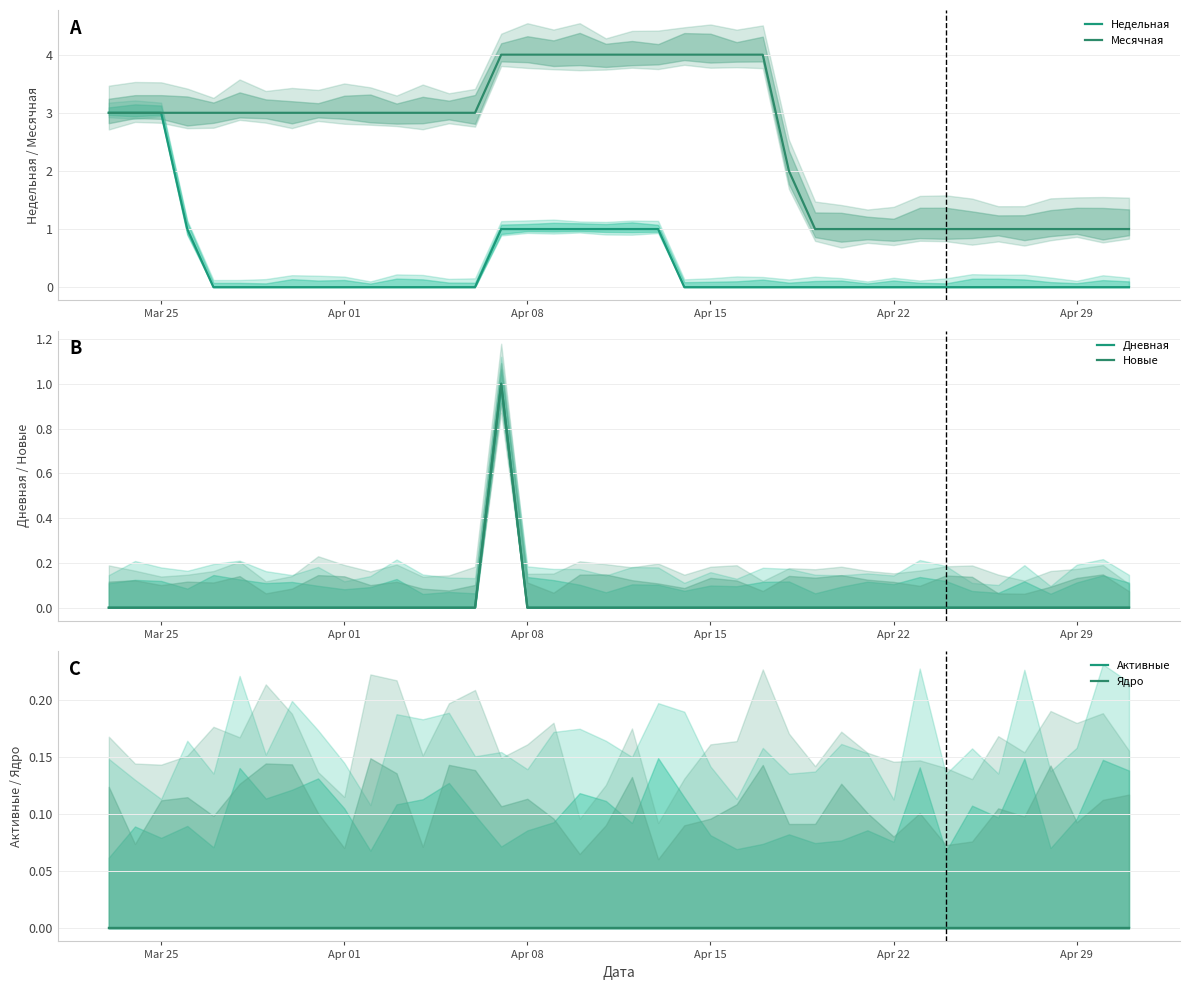

True or false: Новые has a value of 0 at 11.

False